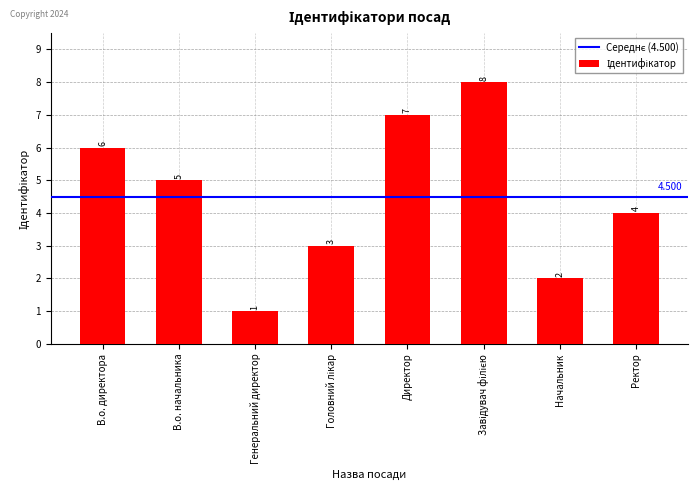

At which label does the data first exceed 5?

В.о. директора